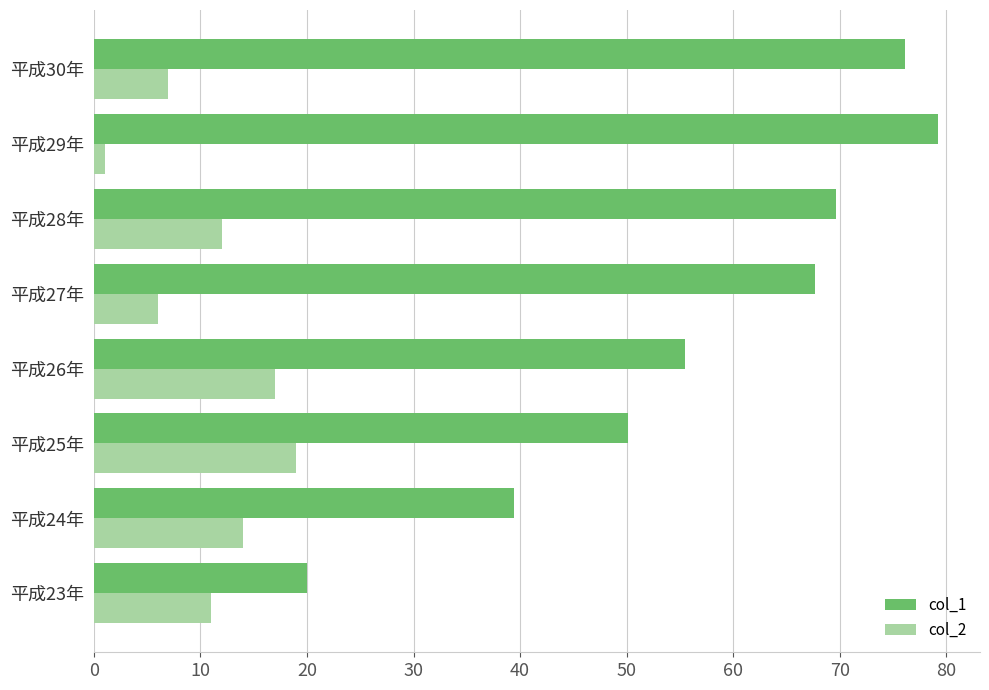

List the labels in order of col_1 value, smallest first.

平成23年, 平成24年, 平成25年, 平成26年, 平成27年, 平成28年, 平成30年, 平成29年